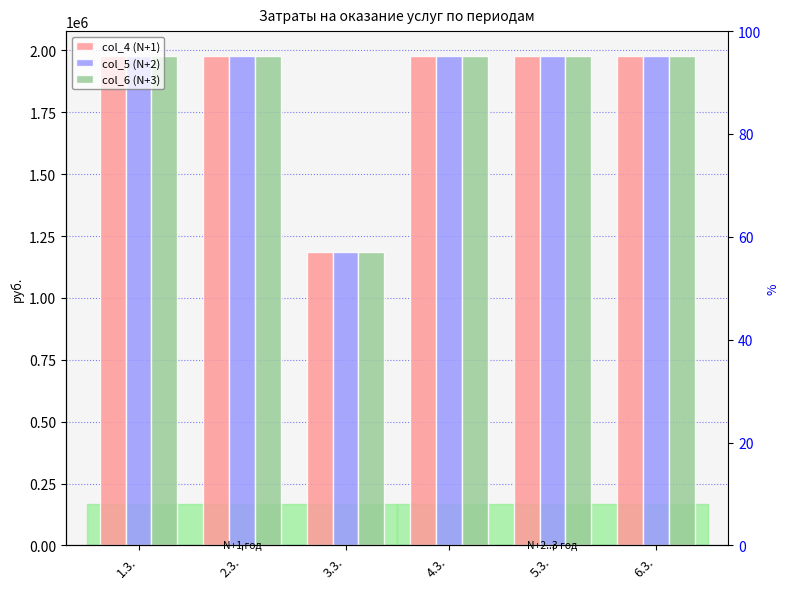

Which series has the widest spread of values?

col_4 (N+1)